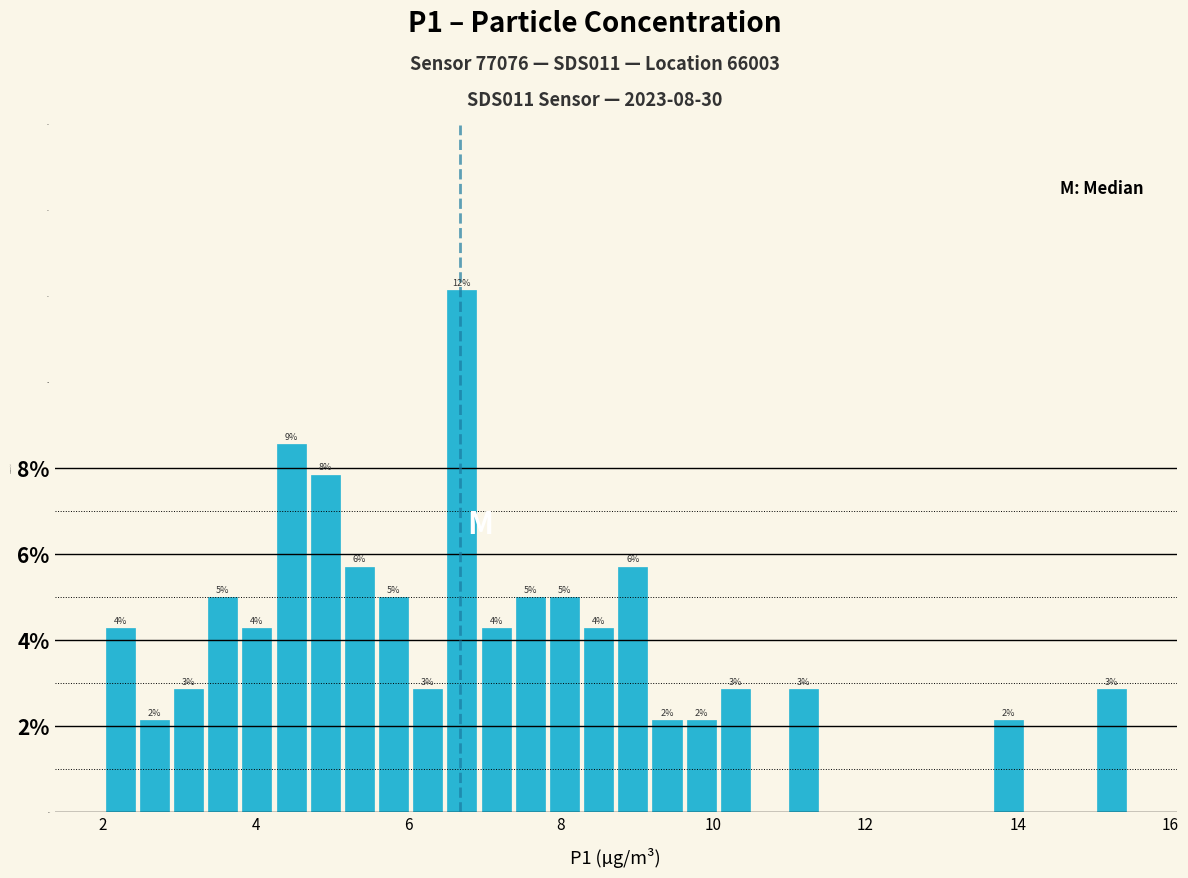

Read against the x-axis, roughly where is the centre of the tallest bar?

6.8